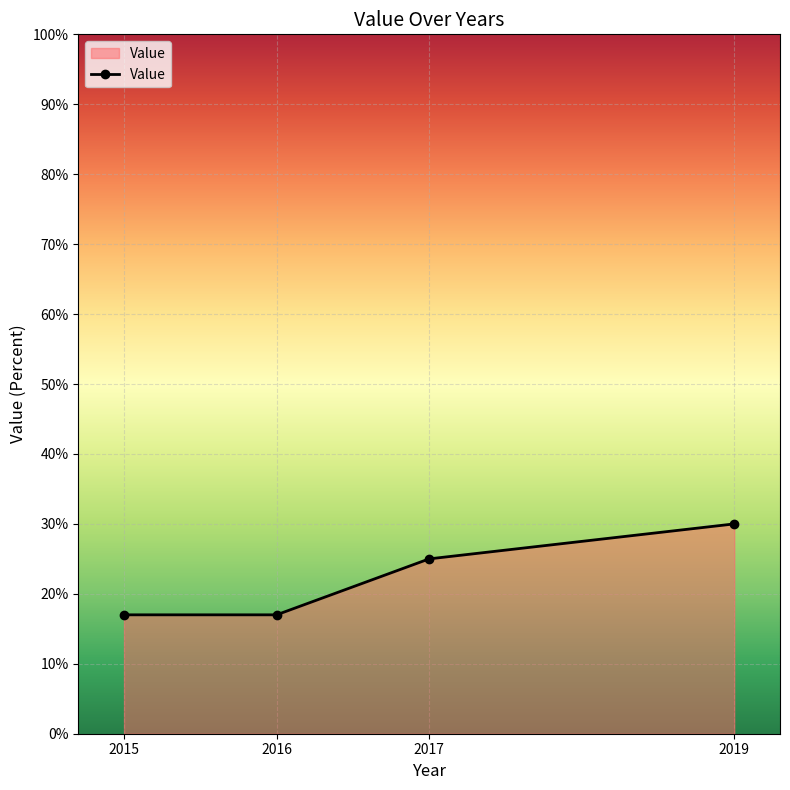

The chart shows a value of 5 at 2015. True or false?

False